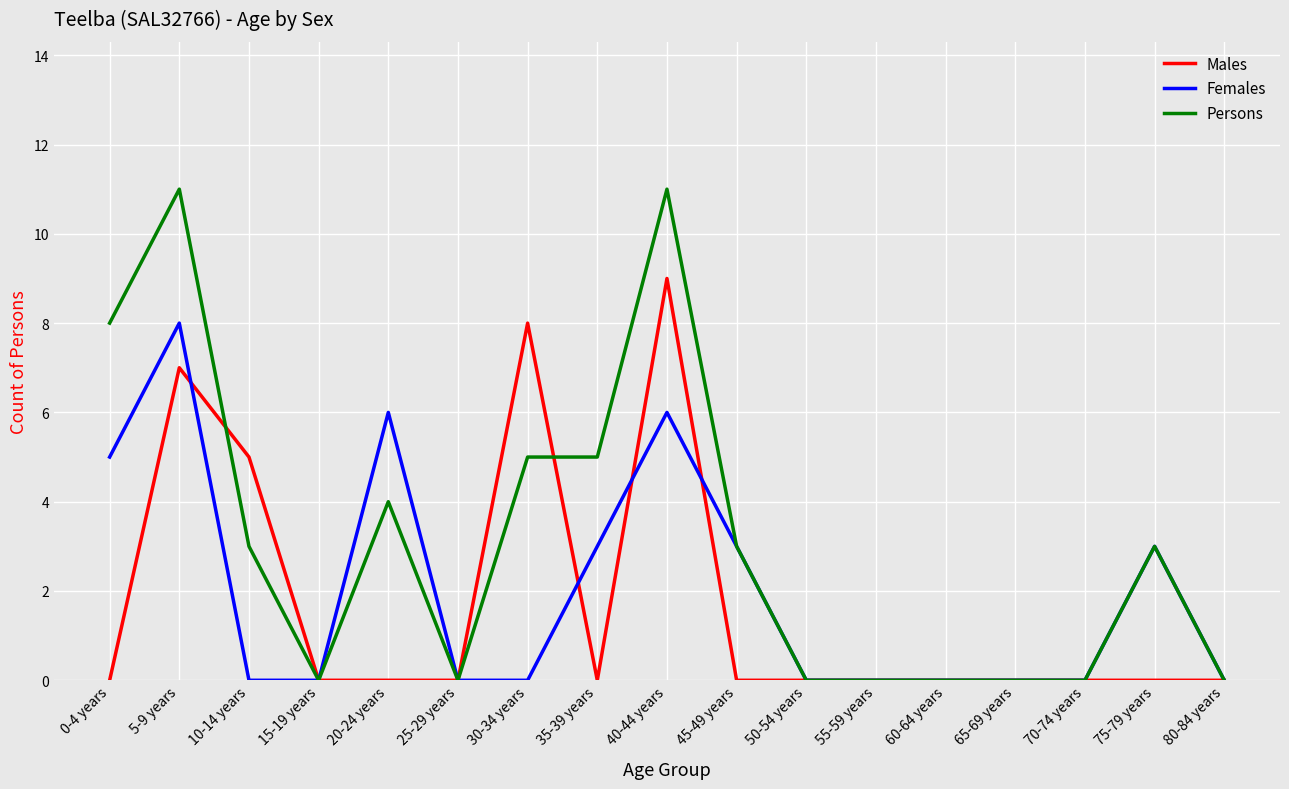

Reading left to right, list all the values displayed in this chart.

Males: 0	7	5	0	0	0	8	0	9	0	0	0	0	0	0	0	0
Females: 5	8	0	0	6	0	0	3	6	3	0	0	0	0	0	3	0
Persons: 8	11	3	0	4	0	5	5	11	3	0	0	0	0	0	3	0